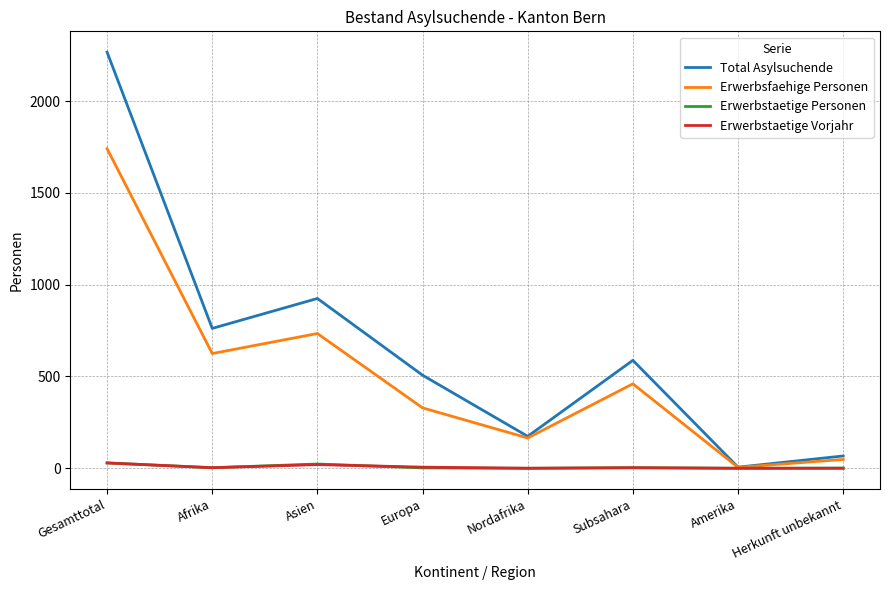

What are all the series names shown in the legend?

Total Asylsuchende, Erwerbsfaehige Personen, Erwerbstaetige Personen, Erwerbstaetige Vorjahr